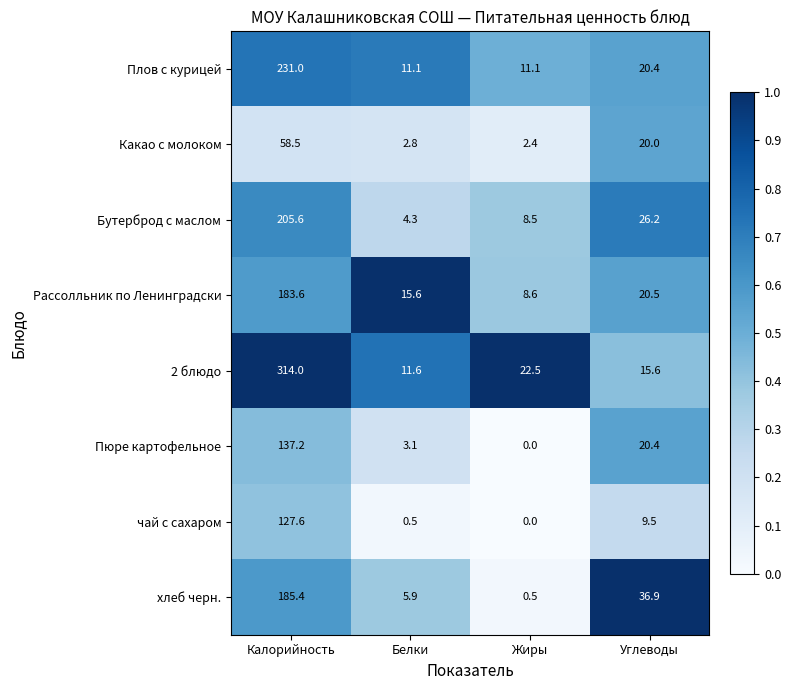

Between Калорийность and Углеводы, which series saw the biggest shift?

2 блюдо